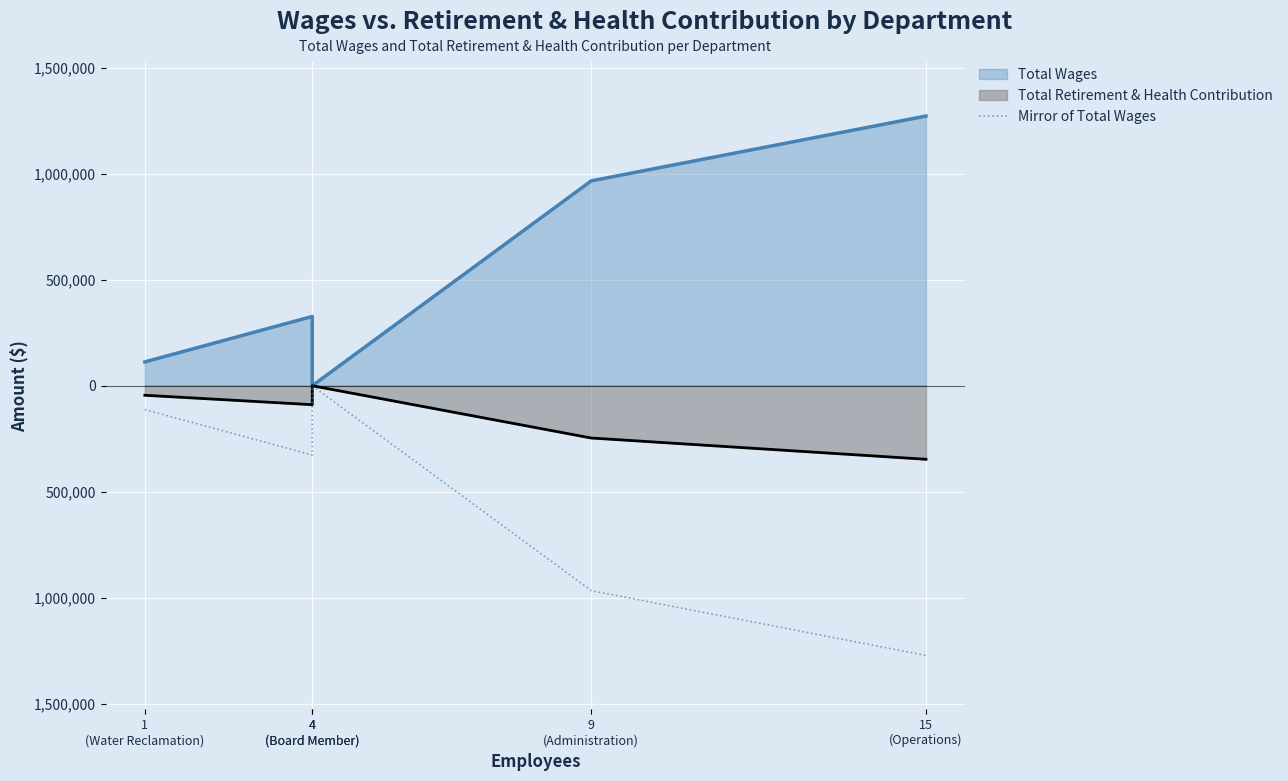

The chart shows a value of 537454 at 4
(Board Member). True or false?

False